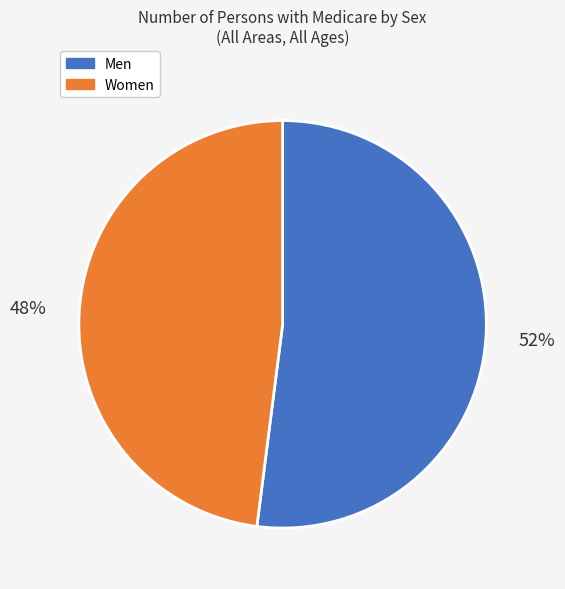

What is the smallest slice in the pie chart?

Women